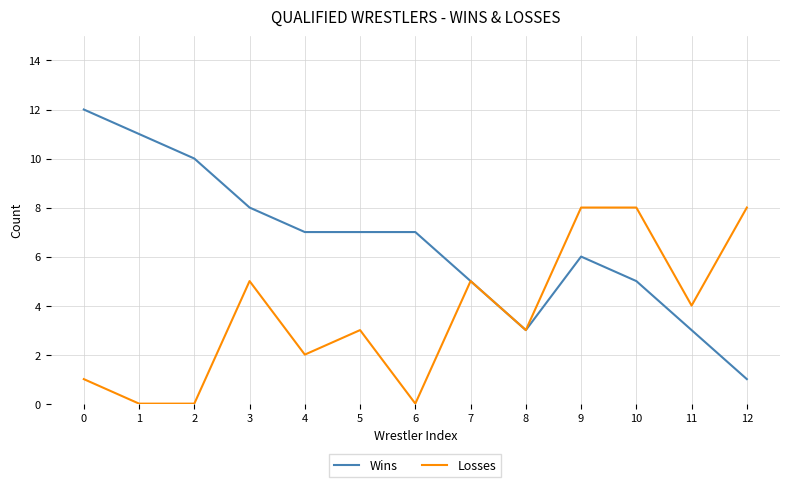

The value of Wins at 12 is 1. True or false?

True